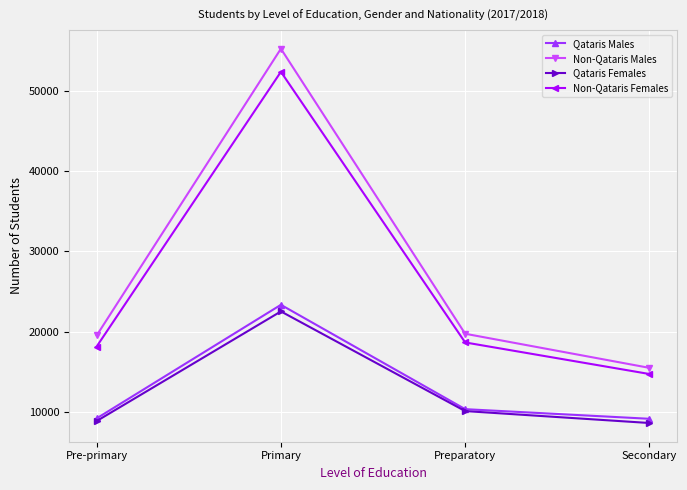

At how many categories does at least one series exceed 16048?

3